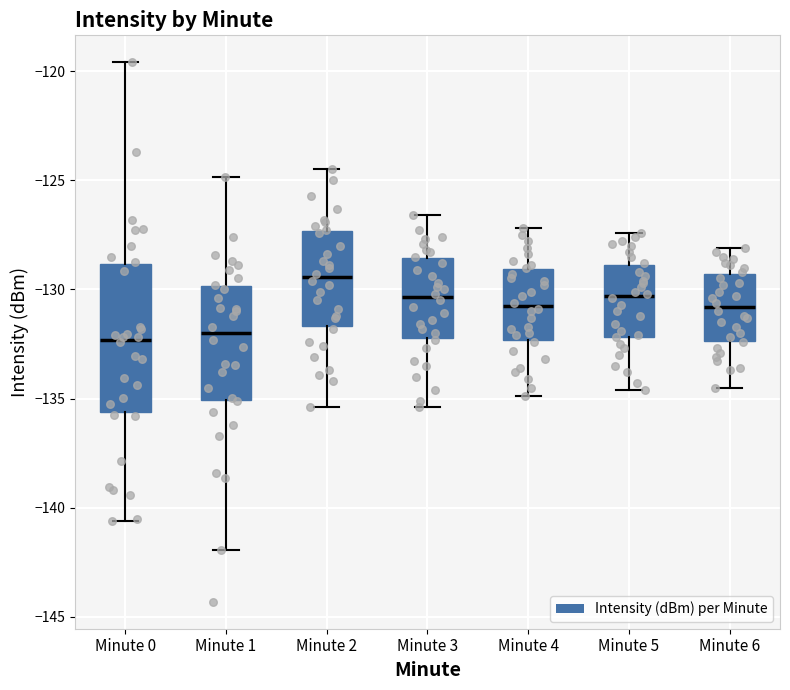

Which box is the tallest, from its lower edge to its upper edge?

Minute 0